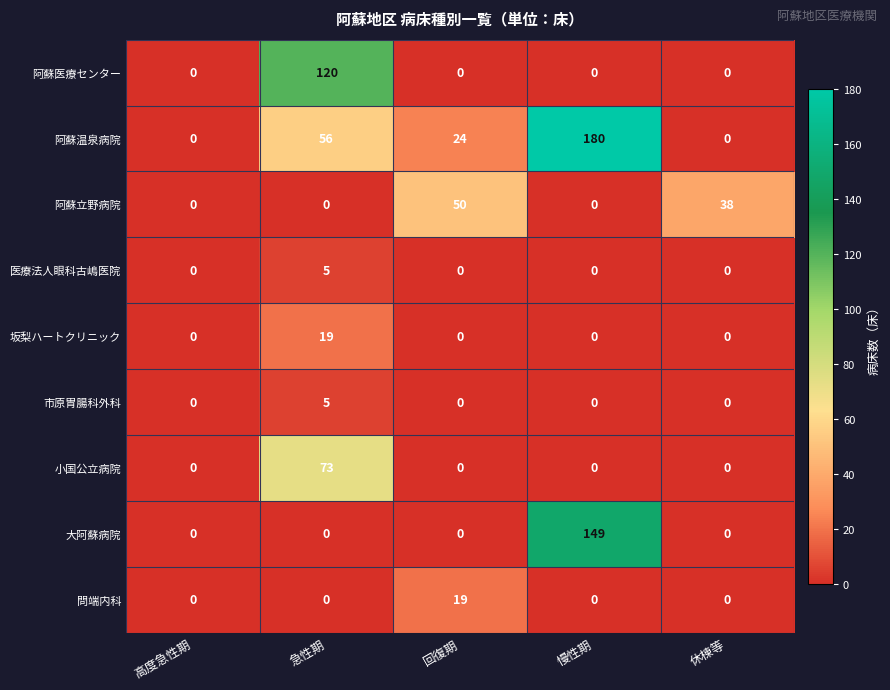

At which category does the chart reach its peak across all series?

慢性期